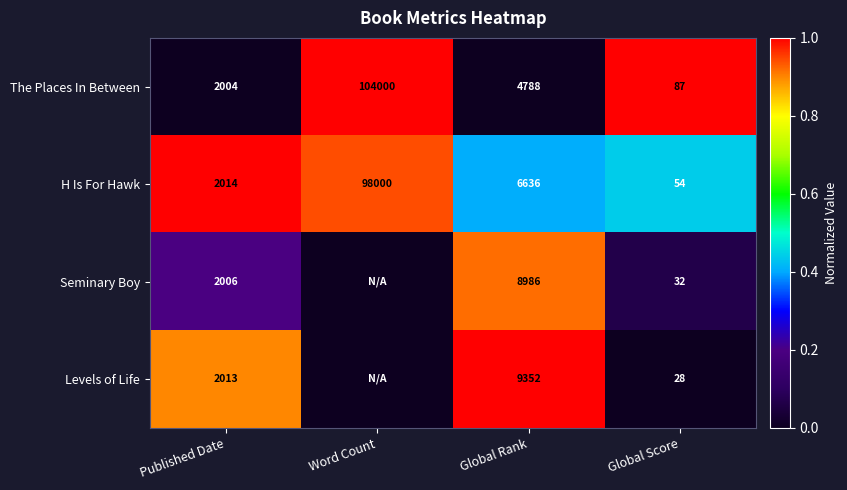

At which label does H Is For Hawk reach its minimum?

Global Score